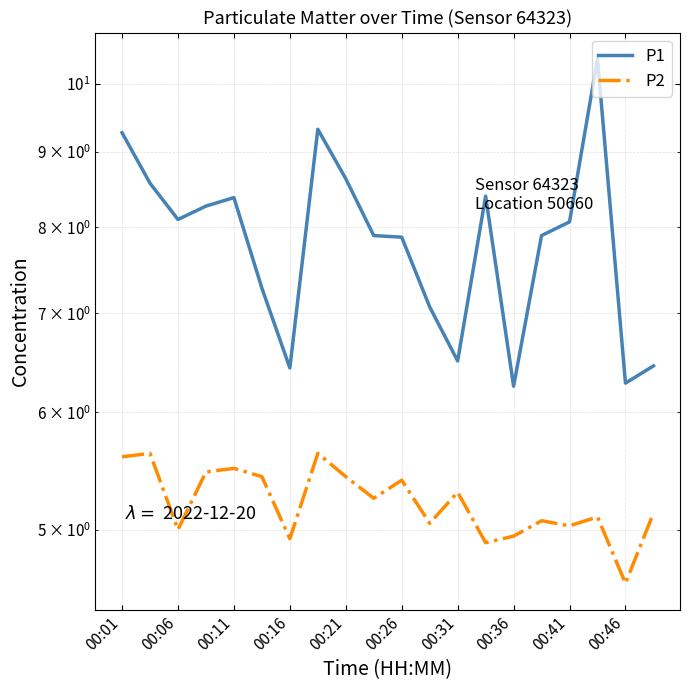

In P1, how many points are higher than both neighbors (excluding endpoints)?

4